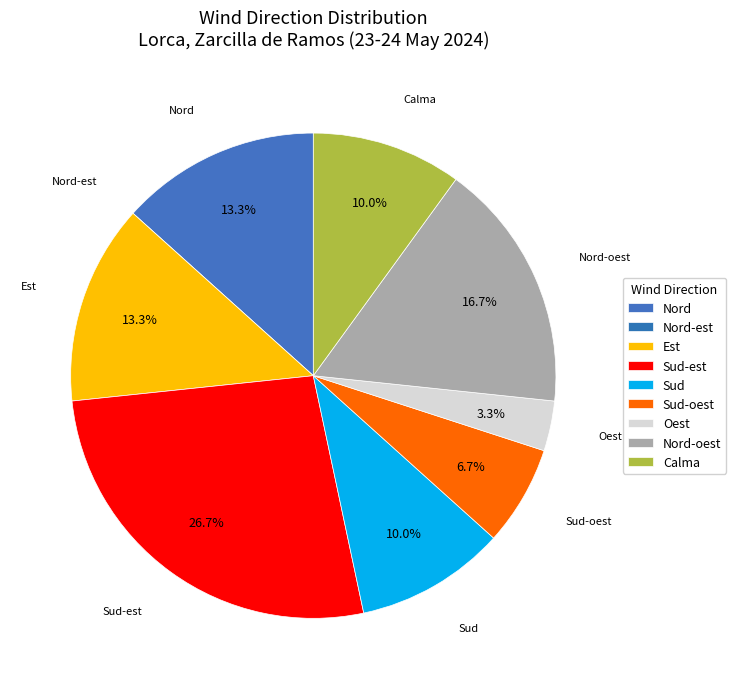

How many segments does this pie chart have?

9